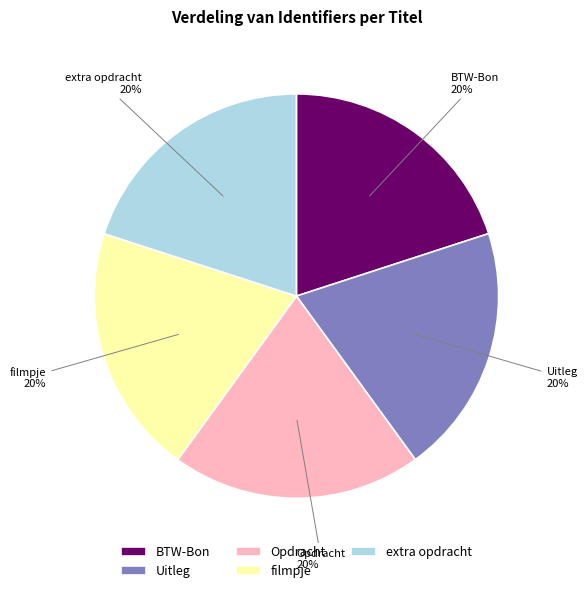

Is there any slice that represents more than half of the pie?

No